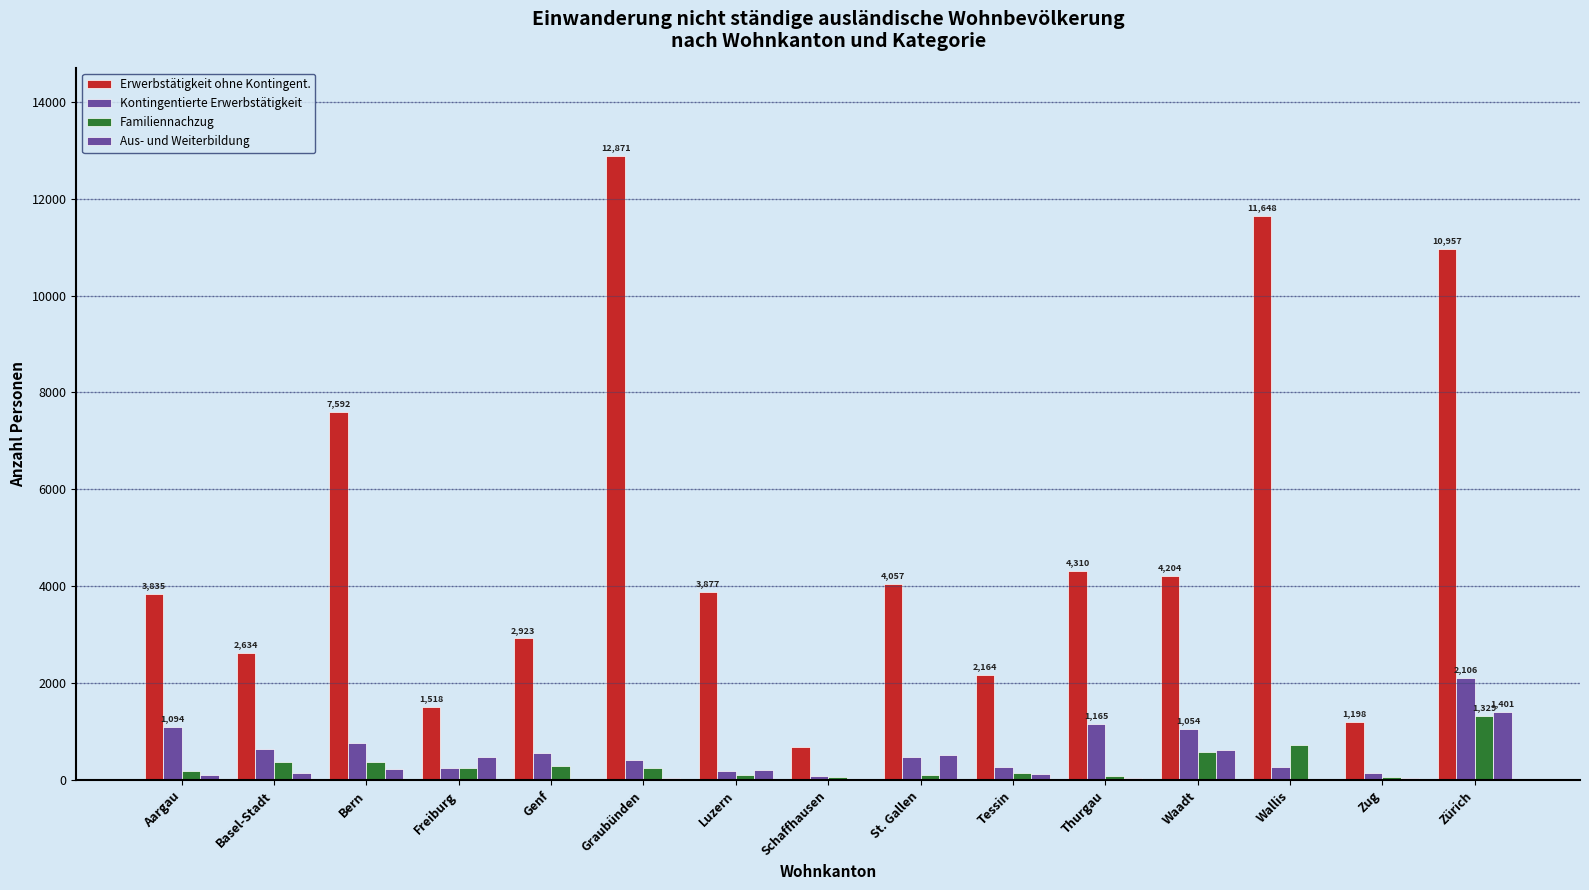

Between Graubünden and Thurgau, which is larger?

Graubünden